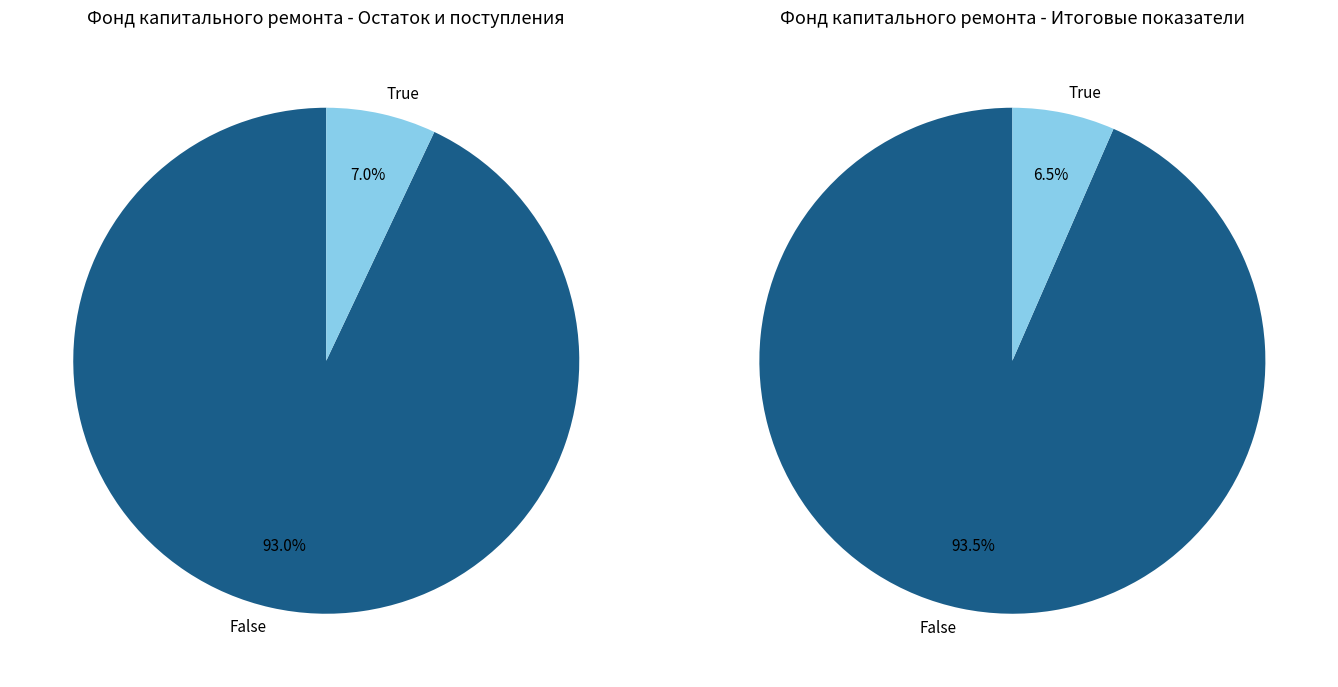

To the nearest percent, what percentage of the pie is Поступило взносов?

7%